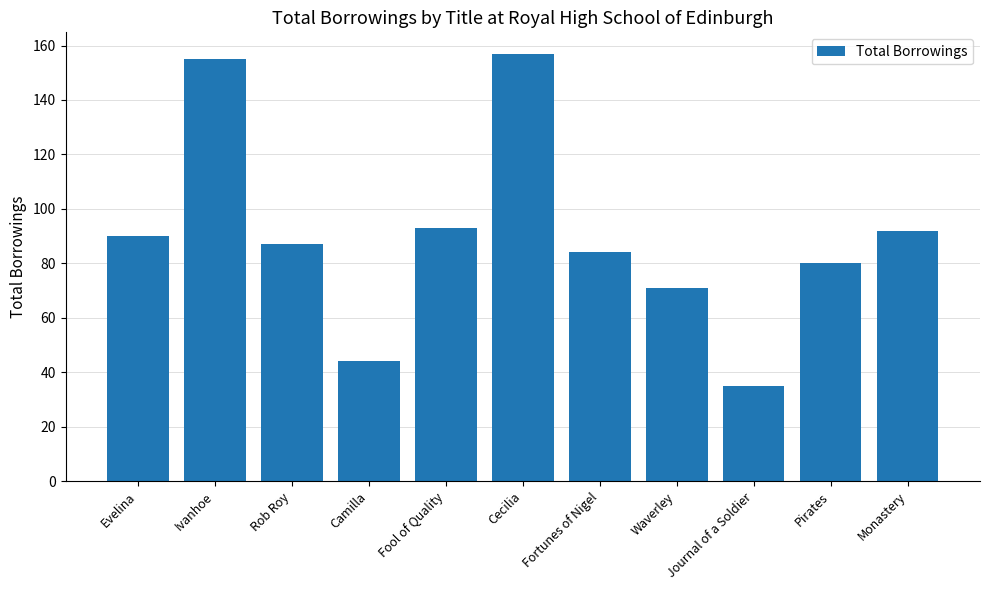

What is the average value?

90